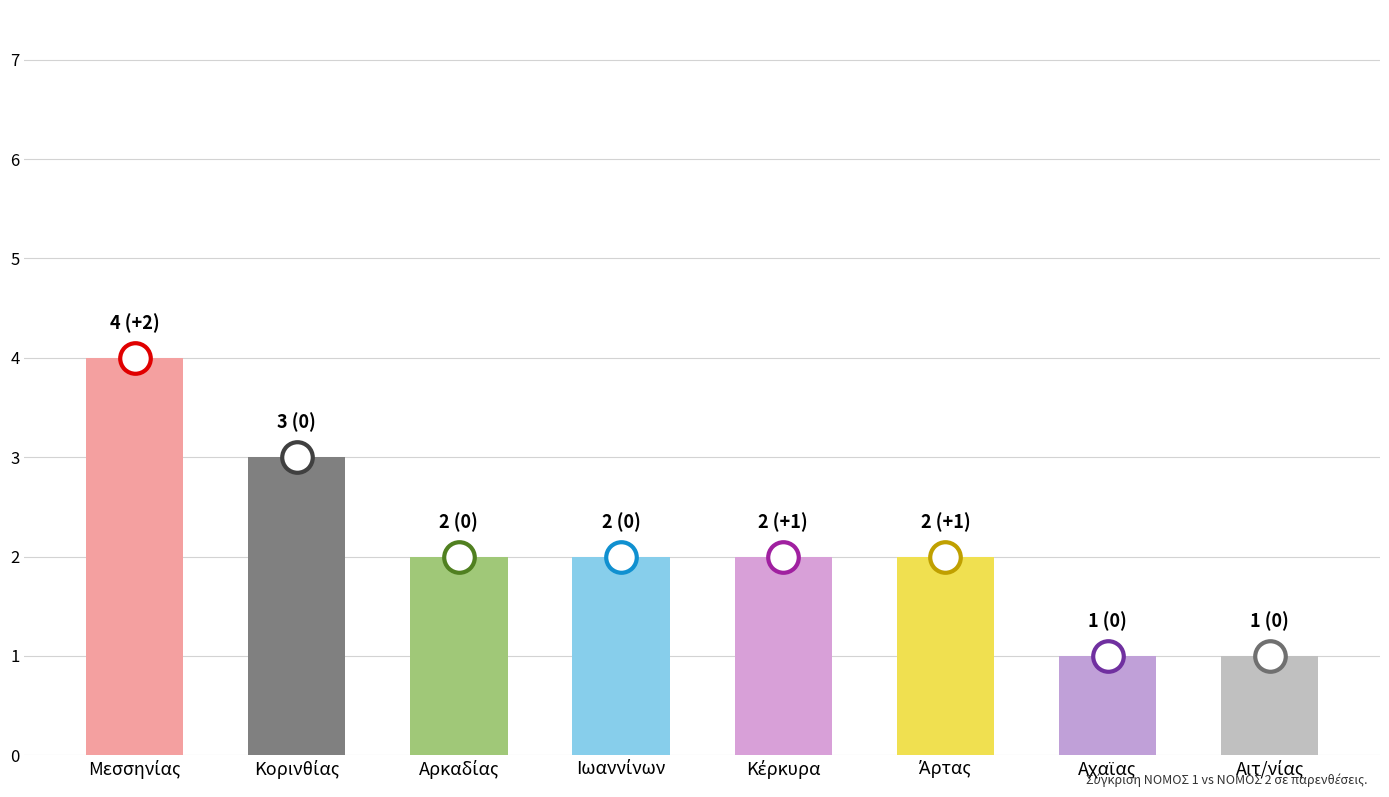

What is the value of the 8th bar from the left?

1